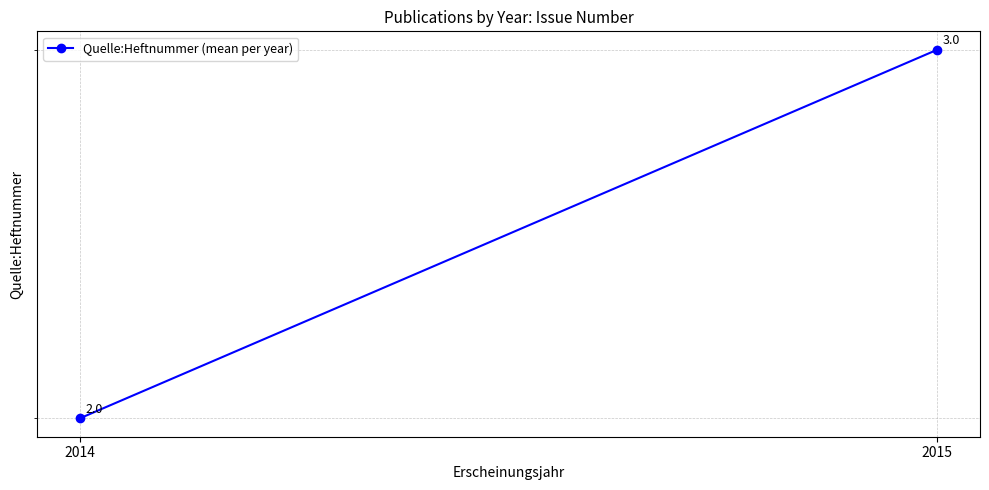

What is the smallest value displayed?

2